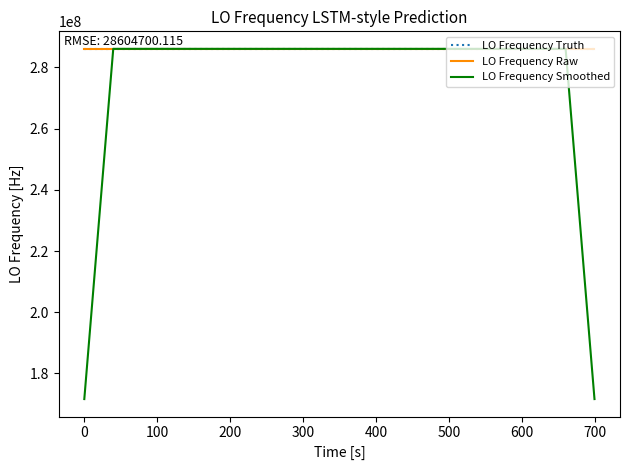

Which series has the largest range (max minus min)?

LO Frequency Smoothed